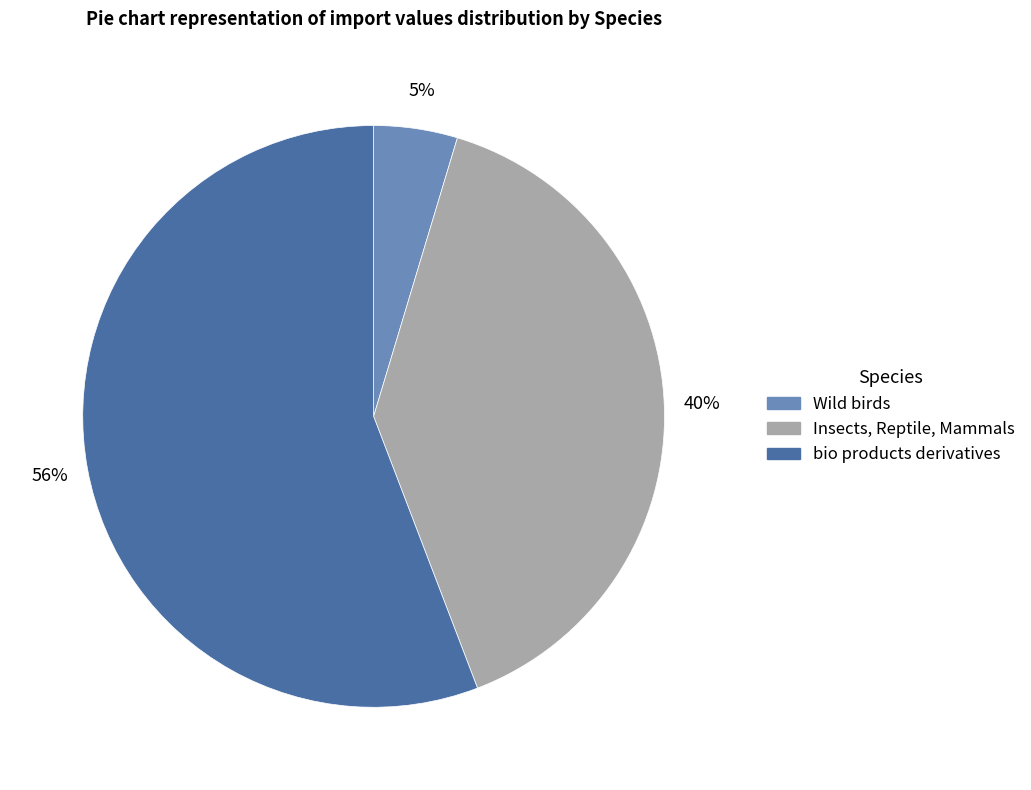

How many slices are in this pie chart?

3